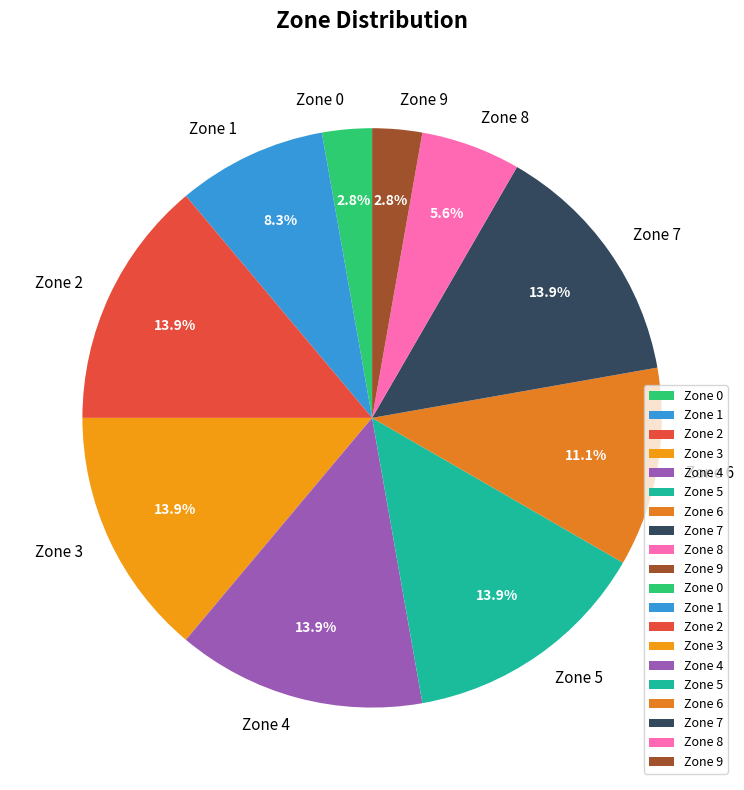

The Zone 6 slice represents 19% of the pie. True or false?

False